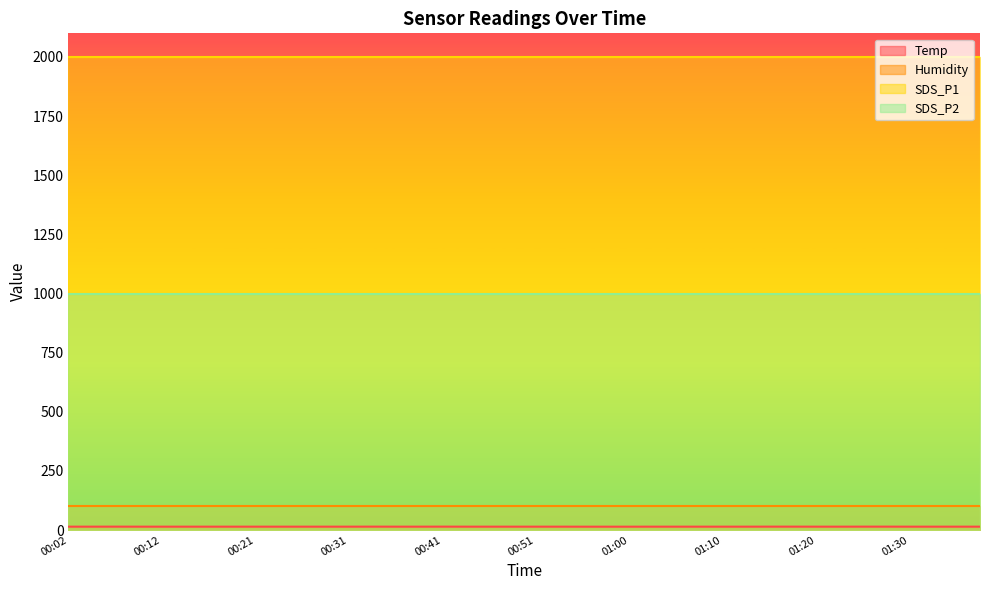

What is the label of the 20th point from the right?

00:51